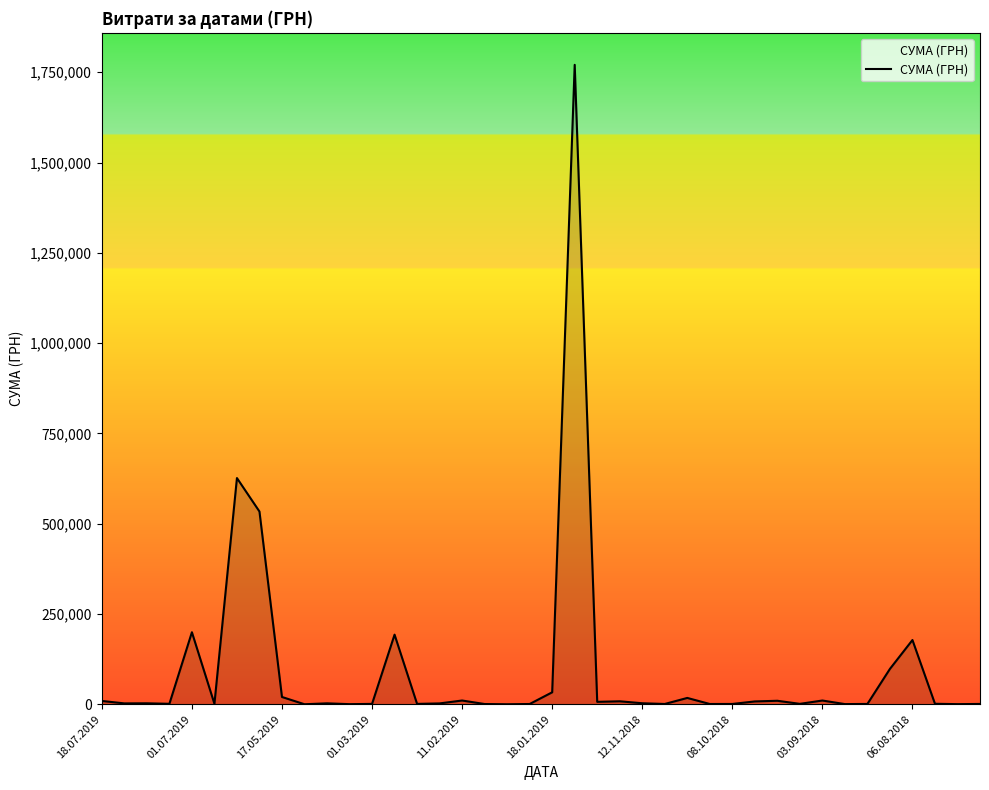

What is the greatest value displayed?

1770452.4